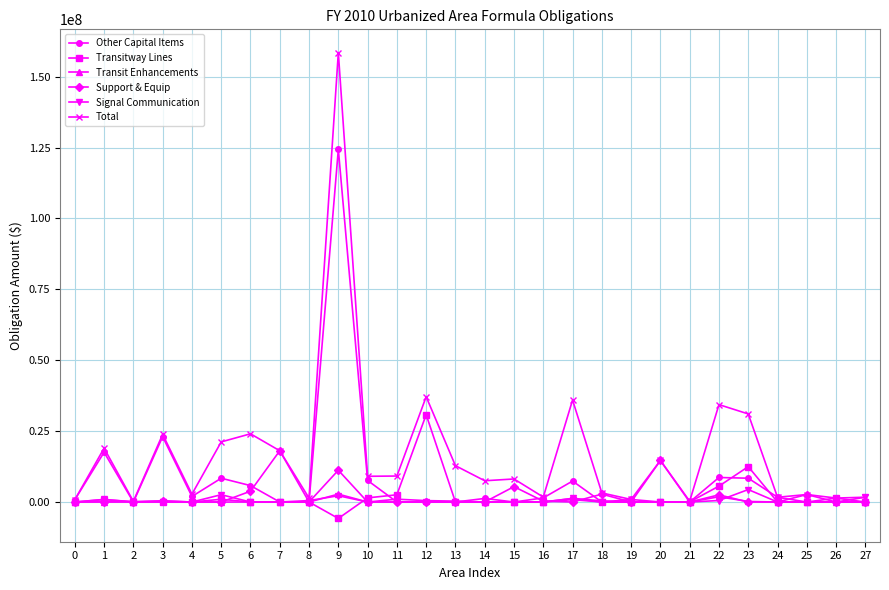

What is the greatest value displayed?

158462089